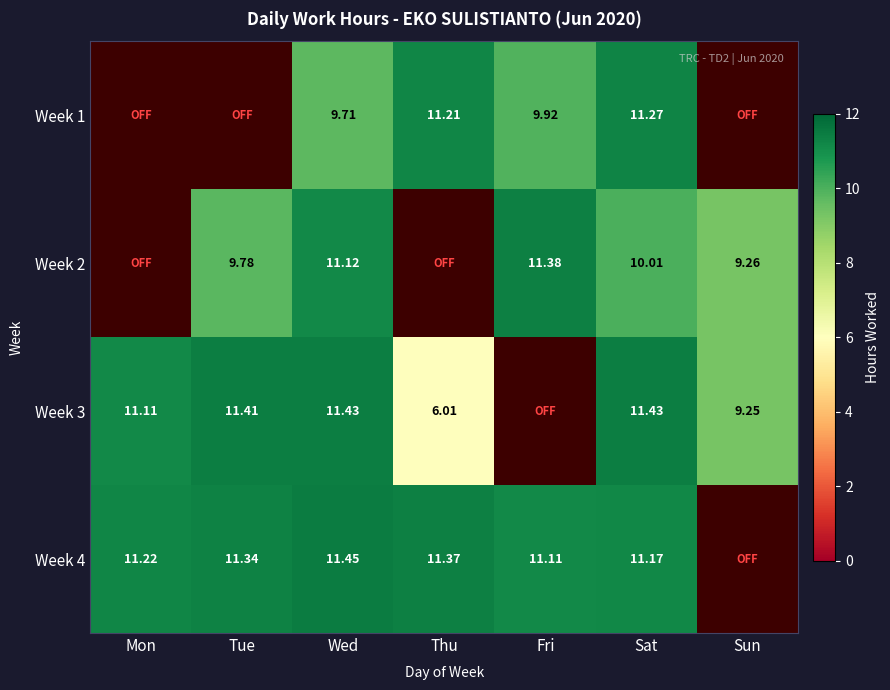

What is the difference between the Week 2 values at Tue and Thu?

9.8